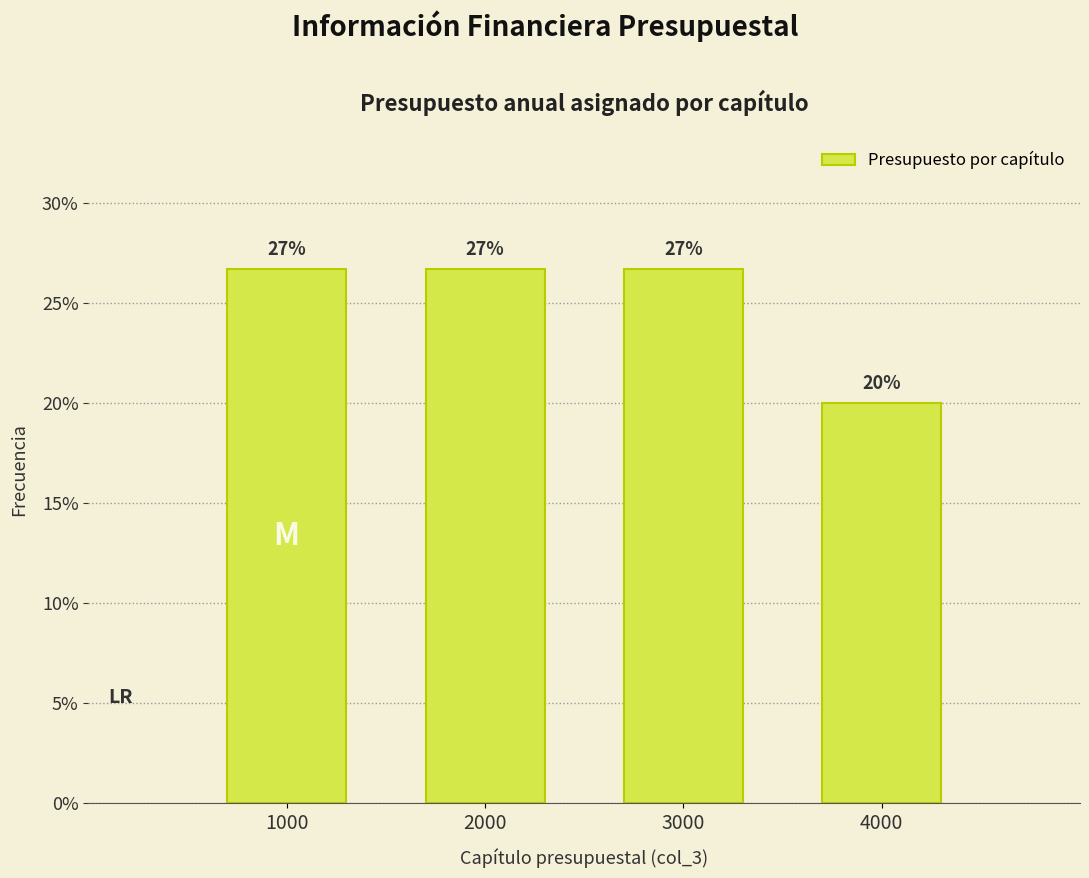

Are the bars horizontal?

No